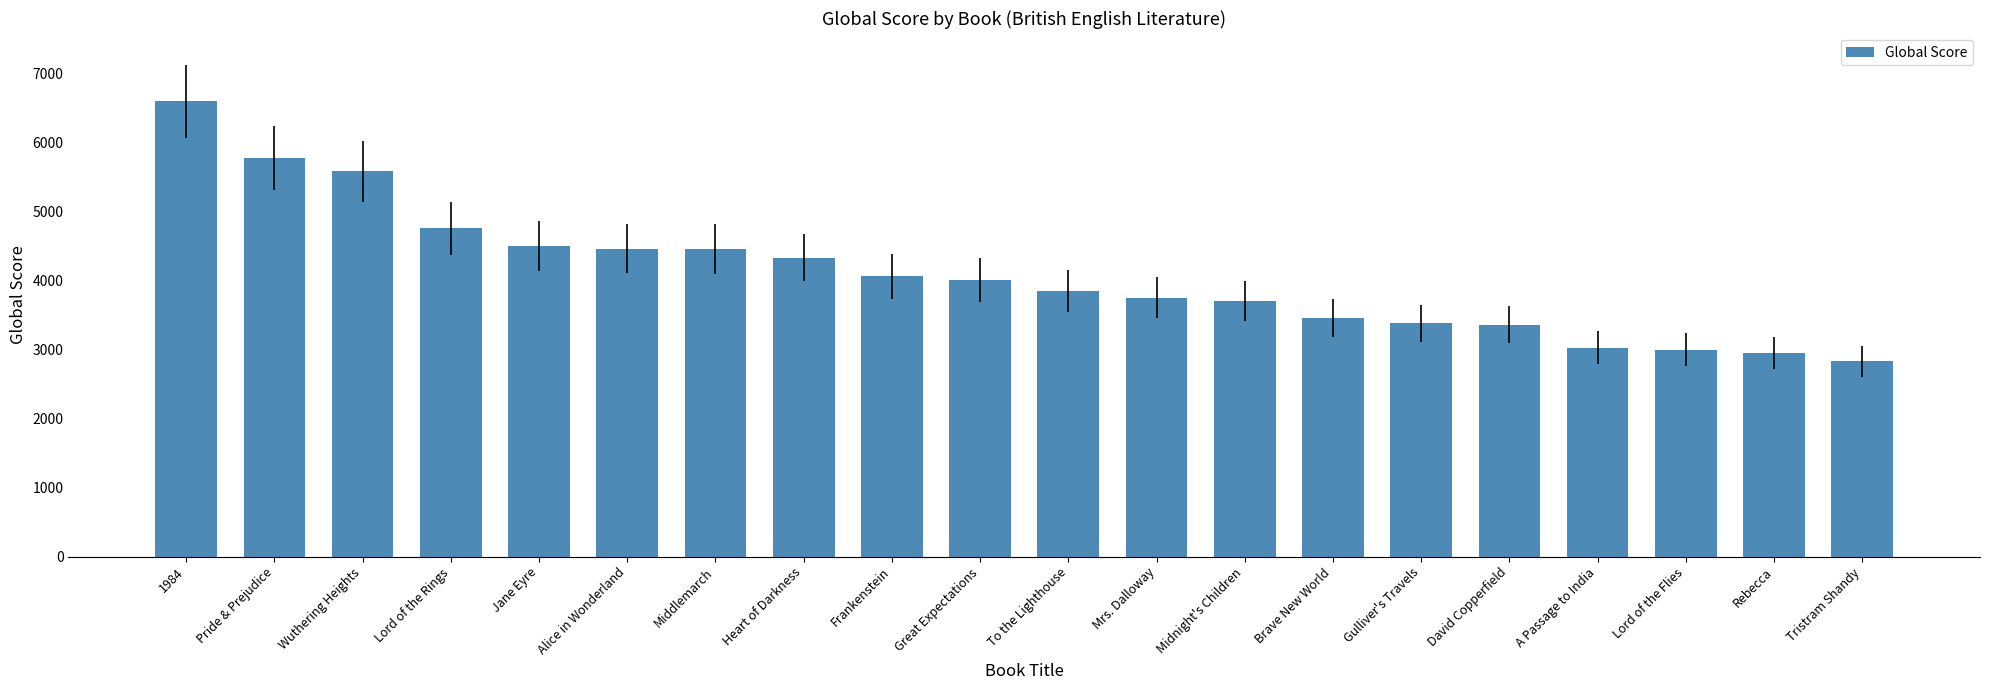

What is the value of the 15th bar from the left?

3381